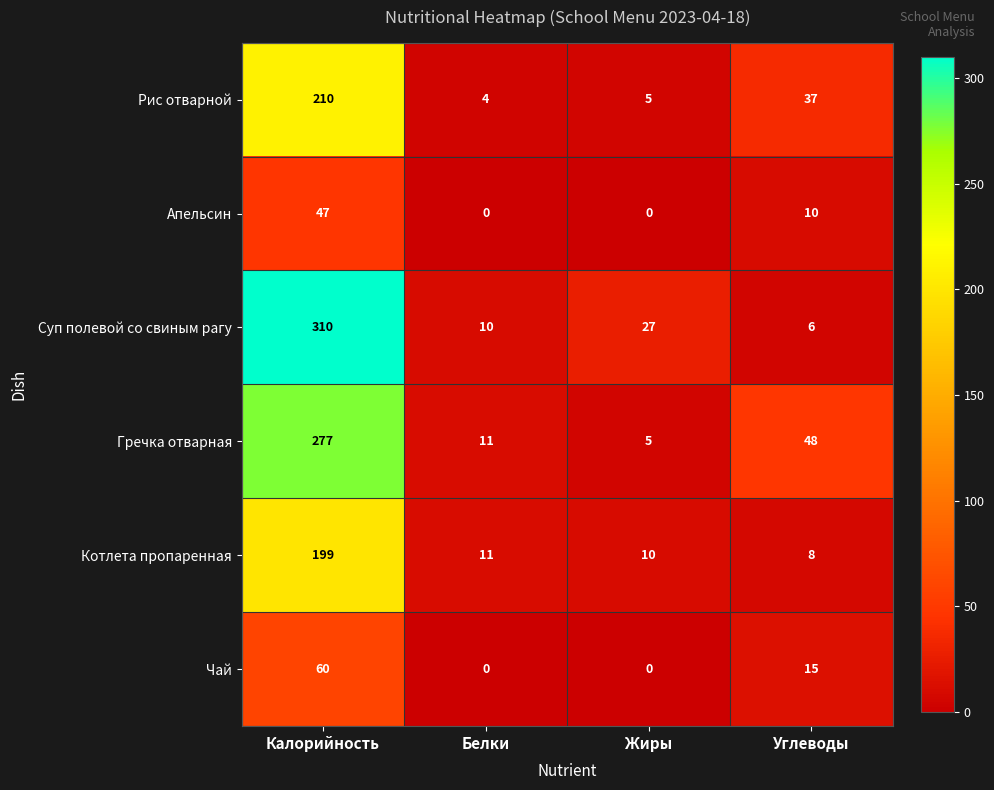

At which label does Чай first exceed 15?

Калорийность